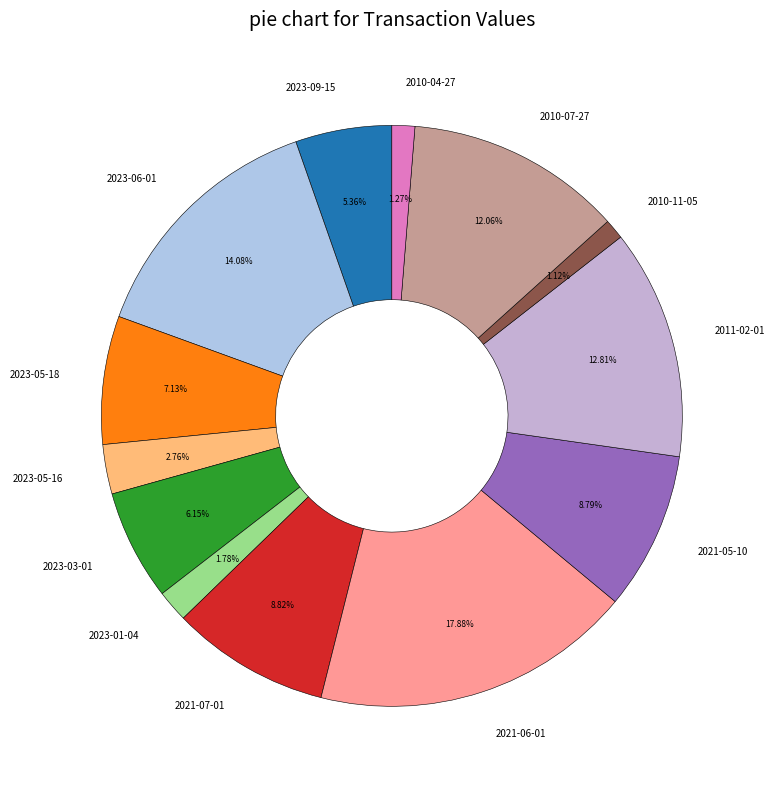

What percentage is NOT represented by 2023-05-16?

97.2%